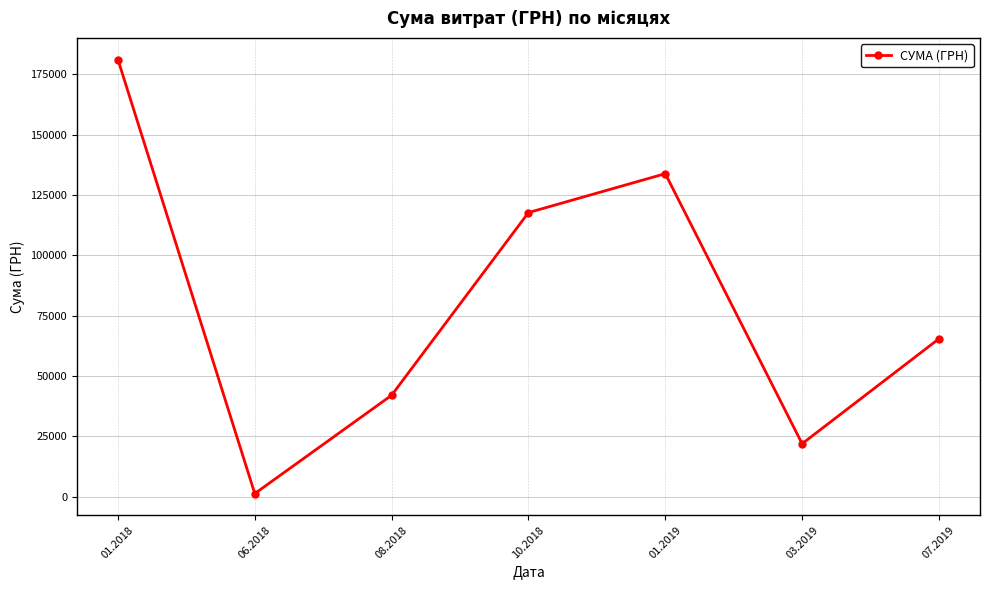

Does the chart display data point markers on the line(s)?

Yes